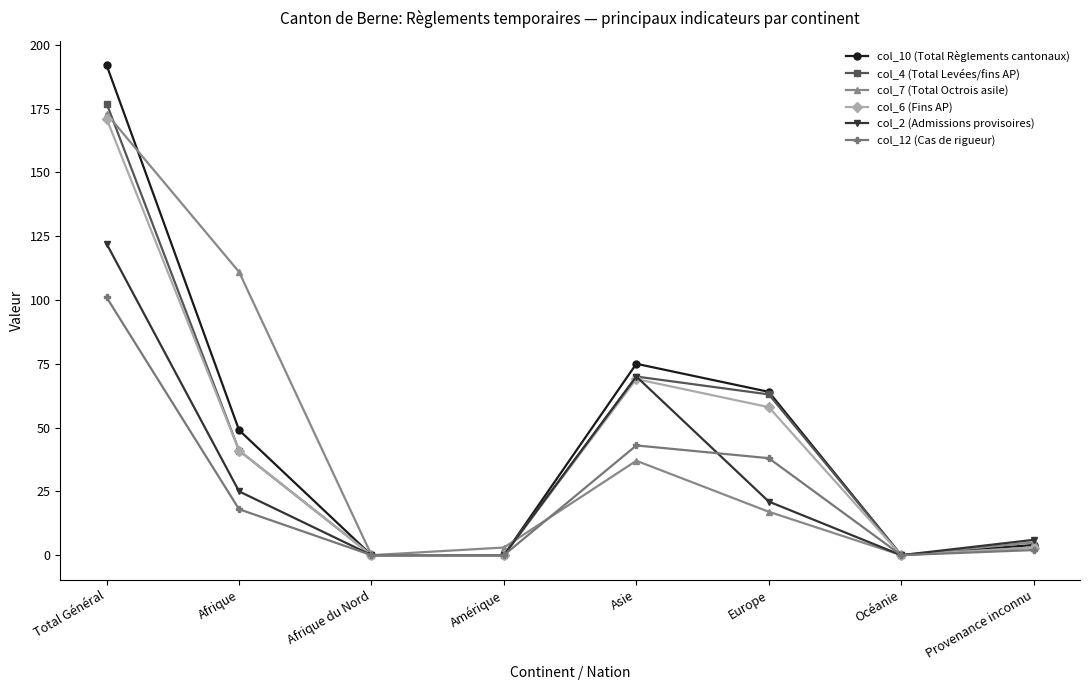

What is the difference between the maximum and minimum values in the col_7 (Total Octrois asile) series?

173